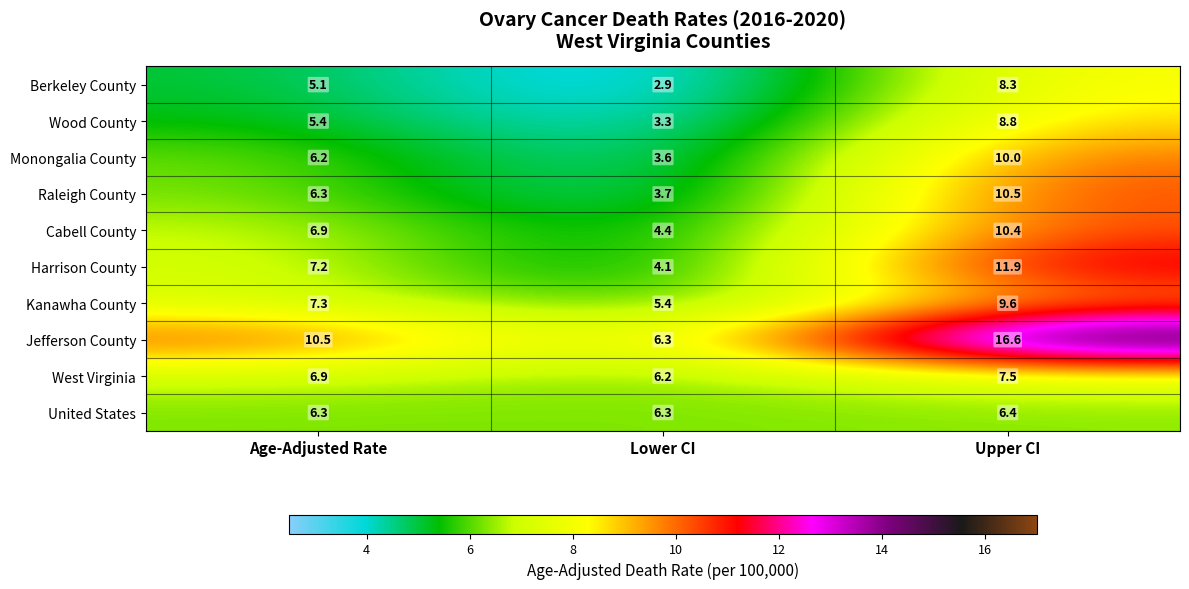

Which series has the largest range (max minus min)?

Jefferson County